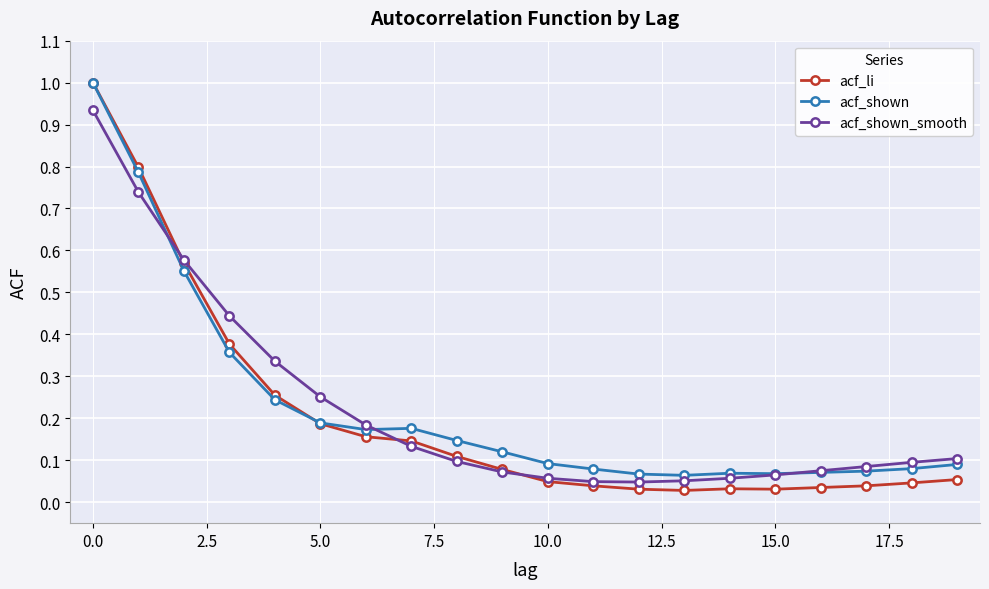

Which series has the largest range (max minus min)?

acf_li